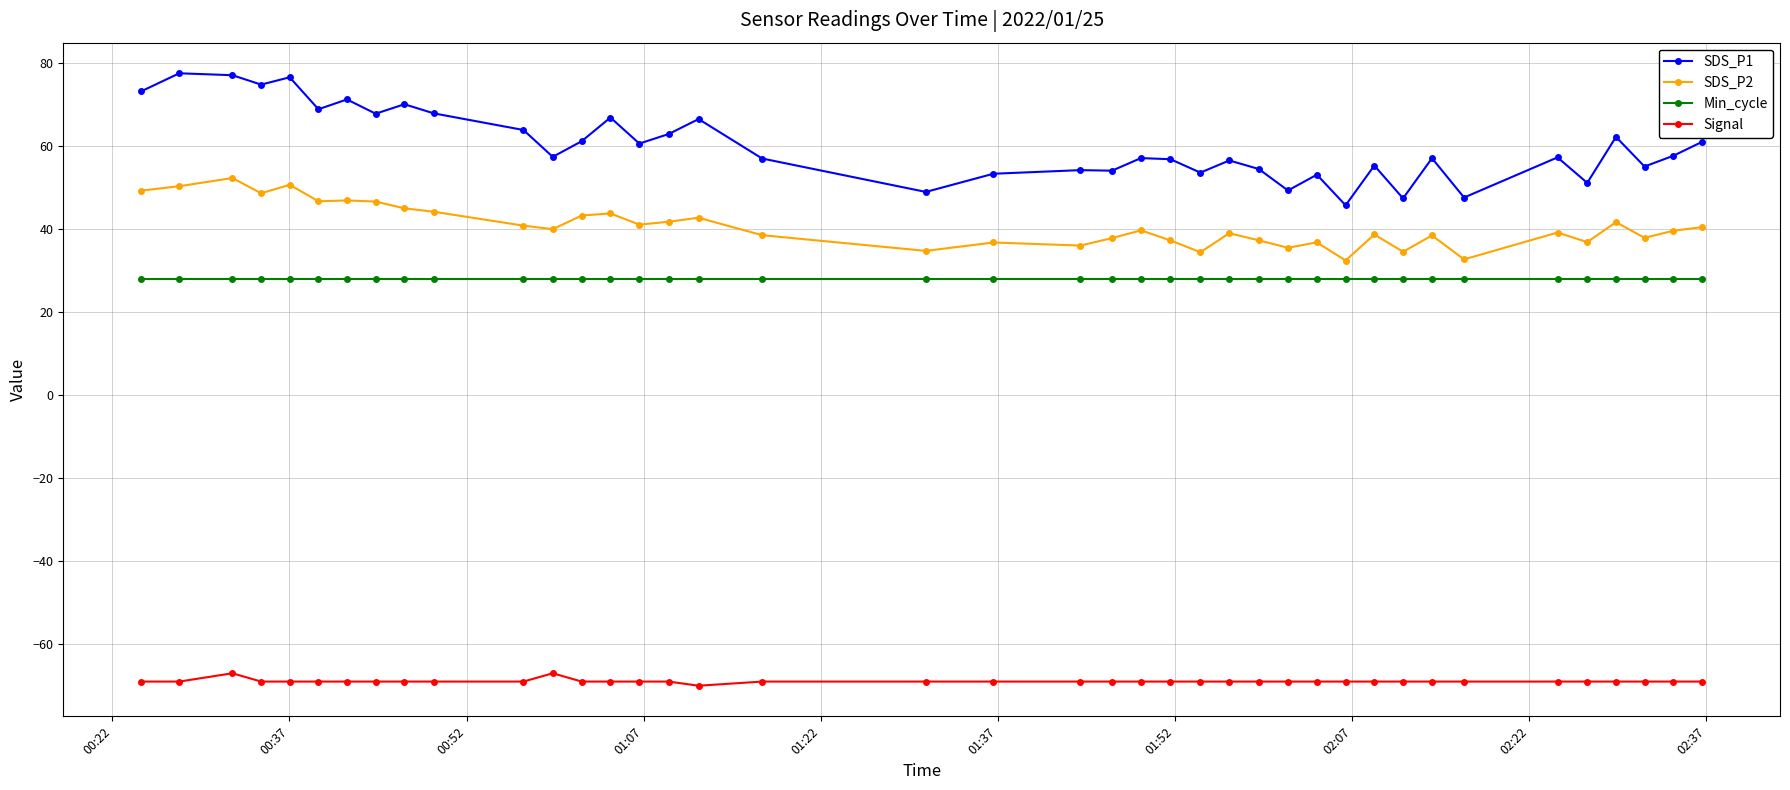

True or false: SDS_P2 and Signal intersect in this chart.

False